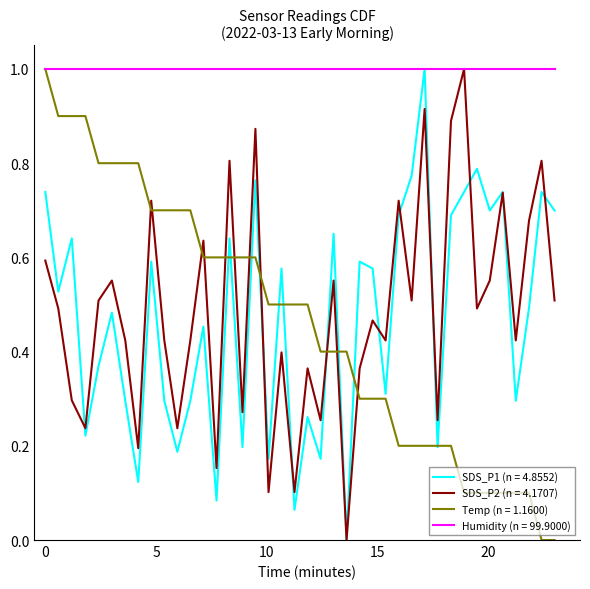

What is the highest value of the SDS_P1 (n = 4.8552) series?

1.0